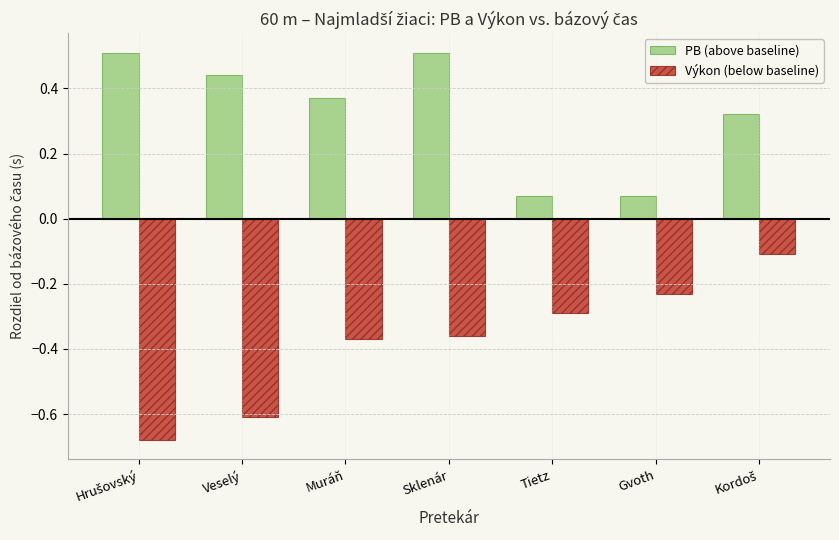

True or false: Výkon (below baseline) has a value of -0.2 at Sklenár.

False